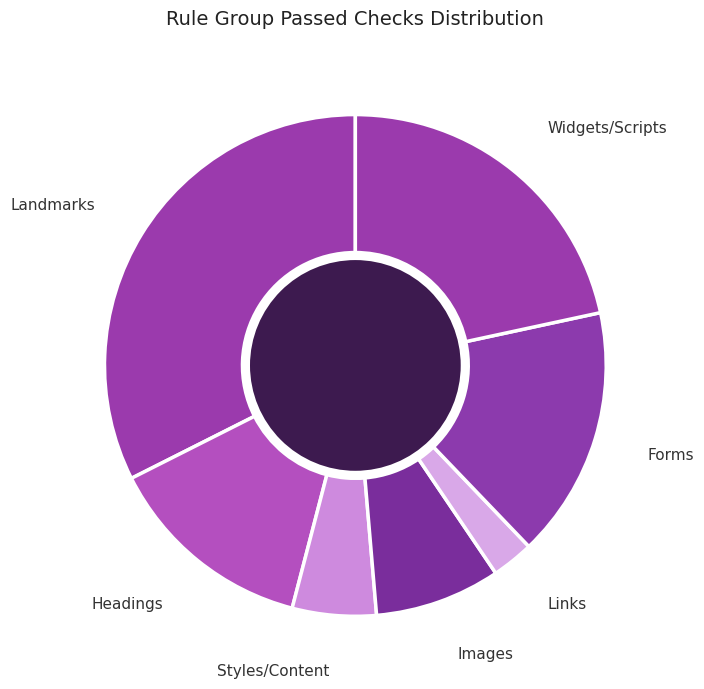

Approximately how many times larger is the value at Images compared to Forms?

0.5